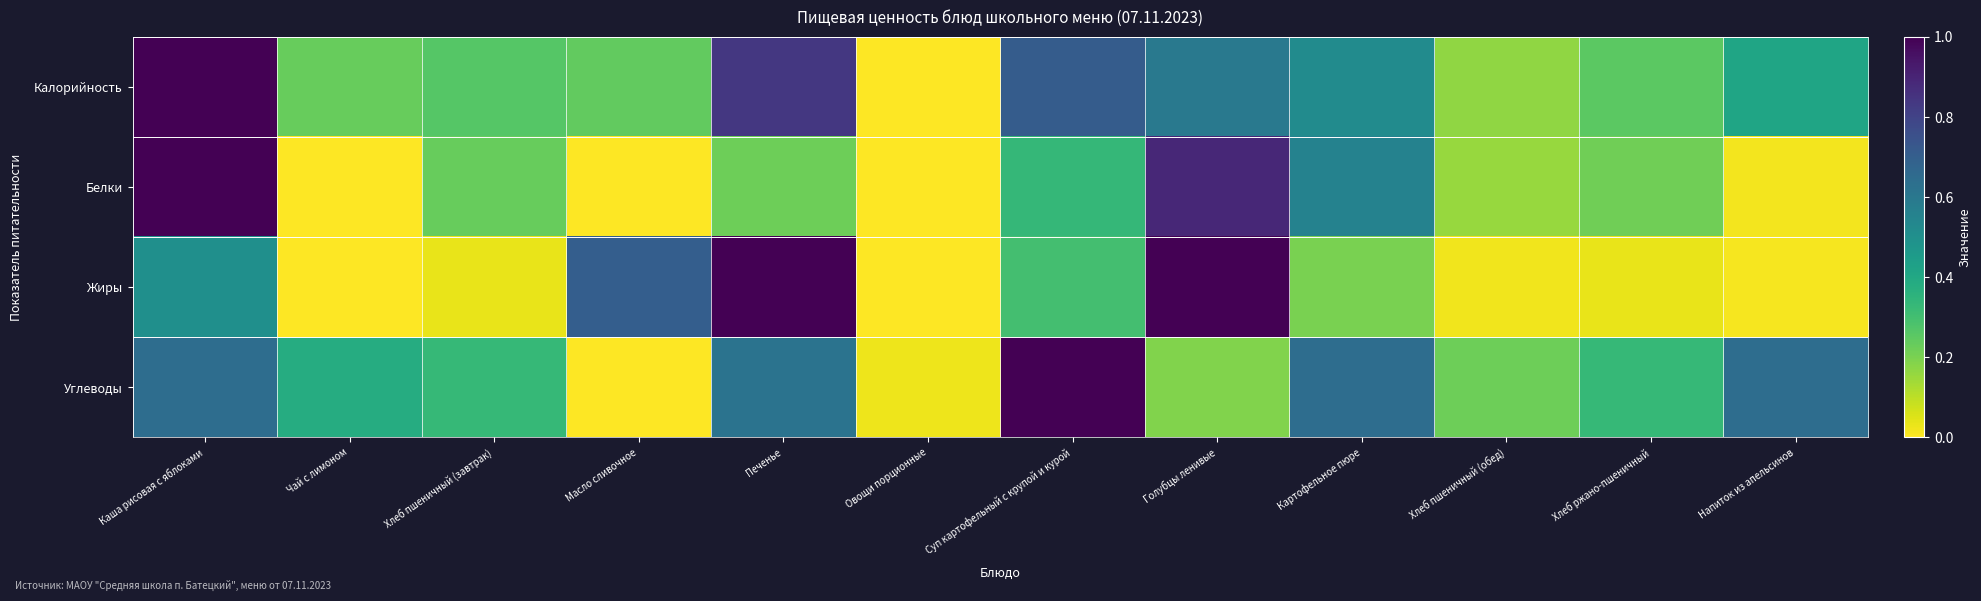

Reading right to left, transcribe all the data shown in this chart.

Калорийность: Напиток из апельсинов=0.4	Хлеб ржано-пшеничный=0.3	Хлеб пшеничный (обед)=0.2	Картофельное пюре=0.5	Голубцы ленивые=0.6	Суп картофельный с крупой и курой=0.7	Овощи порционные=0.0	Печенье=0.8	Масло сливочное=0.2	Хлеб пшеничный (завтрак)=0.3	Чай с лимоном=0.2	Каша рисовая с яблоками=1.0
Белки: Напиток из апельсинов=0.0	Хлеб ржано-пшеничный=0.2	Хлеб пшеничный (обед)=0.2	Картофельное пюре=0.6	Голубцы ленивые=0.9	Суп картофельный с крупой и курой=0.3	Овощи порционные=0.0	Печенье=0.2	Масло сливочное=0.0	Хлеб пшеничный (завтрак)=0.2	Чай с лимоном=0.0	Каша рисовая с яблоками=1.0
Жиры: Напиток из апельсинов=0.0	Хлеб ржано-пшеничный=0.0	Хлеб пшеничный (обед)=0.0	Картофельное пюре=0.2	Голубцы ленивые=1.0	Суп картофельный с крупой и курой=0.3	Овощи порционные=0.0	Печенье=1.0	Масло сливочное=0.7	Хлеб пшеничный (завтрак)=0.0	Чай с лимоном=0.0	Каша рисовая с яблоками=0.5
Углеводы: Напиток из апельсинов=0.6	Хлеб ржано-пшеничный=0.3	Хлеб пшеничный (обед)=0.2	Картофельное пюре=0.6	Голубцы ленивые=0.2	Суп картофельный с крупой и курой=1.0	Овощи порционные=0.0	Печенье=0.6	Масло сливочное=0.0	Хлеб пшеничный (завтрак)=0.3	Чай с лимоном=0.4	Каша рисовая с яблоками=0.6